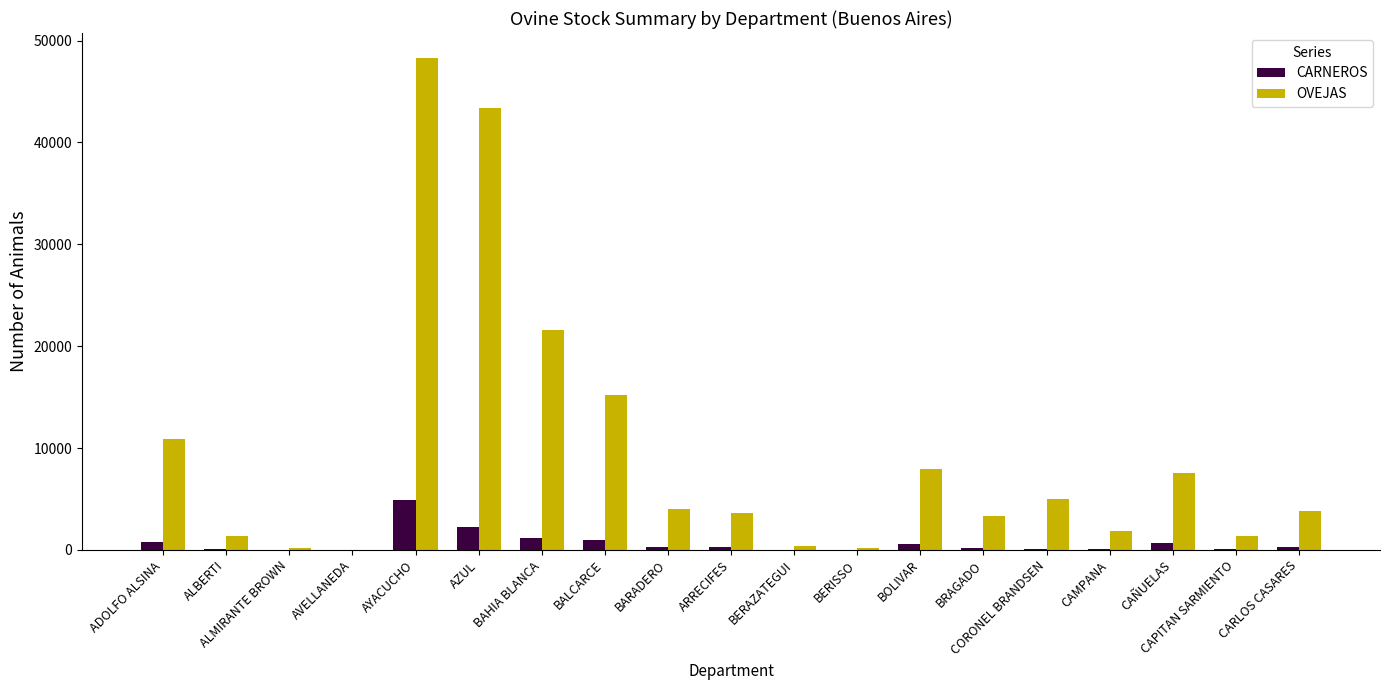

What are all the series names shown in the legend?

CARNEROS, OVEJAS